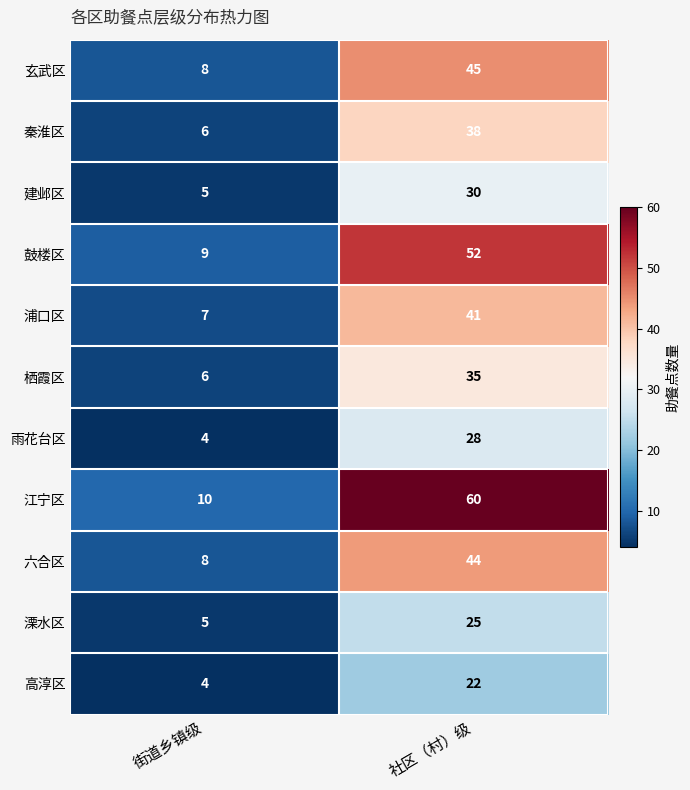

Which series has the largest total across all categories?

江宁区